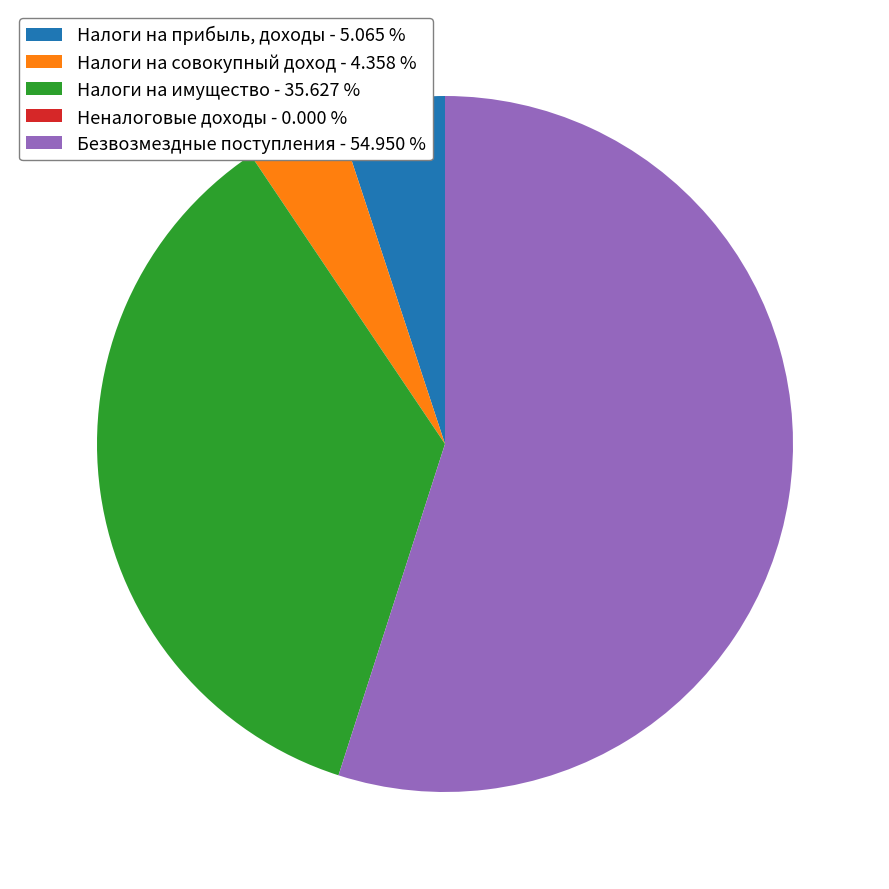

What is the ratio of the value at Безвозмездные поступления - 54.950 % to the value at Налоги на совокупный доход - 4.358 %?

12.6